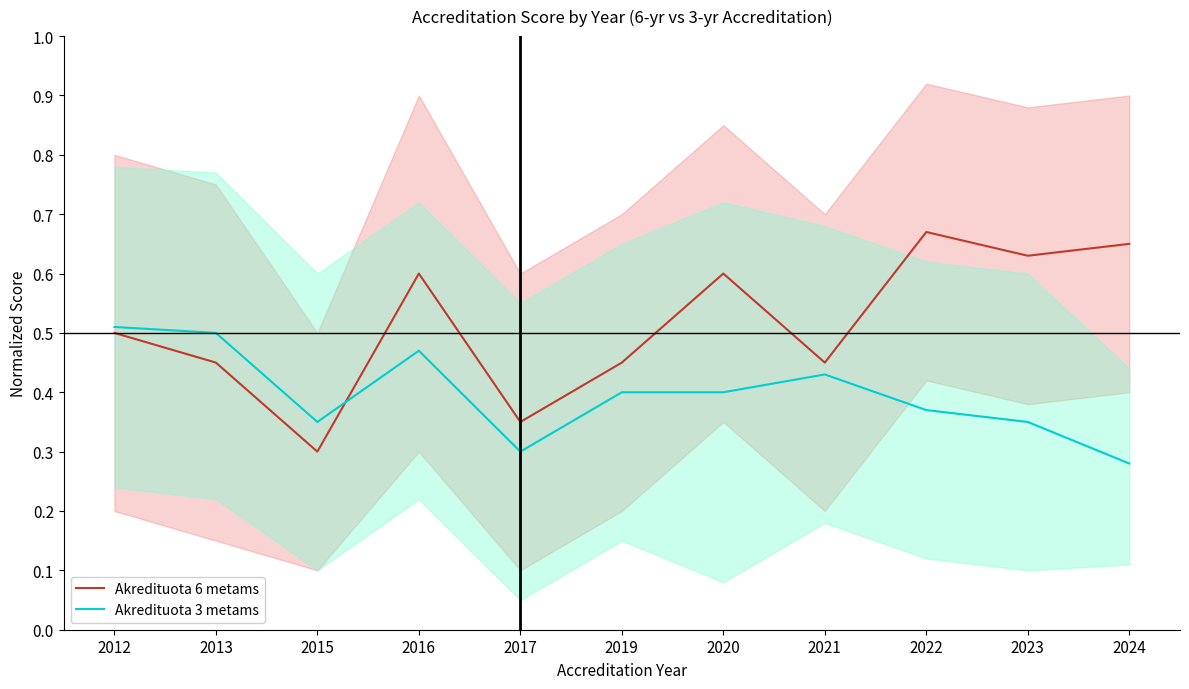

Reading left to right, transcribe all the data shown in this chart.

Akredituota 6 metams: 2012=0.5	2013=0.5	2015=0.3	2016=0.6	2017=0.3	2019=0.5	2020=0.6	2021=0.5	2022=0.7	2023=0.6	2024=0.7
Akredituota 3 metams: 2012=0.5	2013=0.5	2015=0.3	2016=0.5	2017=0.3	2019=0.4	2020=0.4	2021=0.4	2022=0.4	2023=0.3	2024=0.3